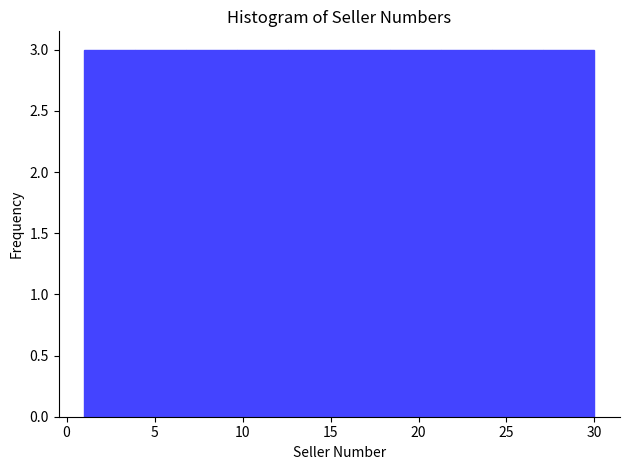

Reading left to right, transcribe this chart: for each bar, give the range it covers on the x-axis and its height. Neither the bar edges nor the heights are printed on the chart, so give them approximately, as read against the axes.

1.0 to 3.9: 3
3.9 to 6.8: 3
6.8 to 9.7: 3
9.7 to 12.6: 3
12.6 to 15.5: 3
15.5 to 18.4: 3
18.4 to 21.3: 3
21.3 to 24.2: 3
24.2 to 27.1: 3
27.1 to 30.0: 3